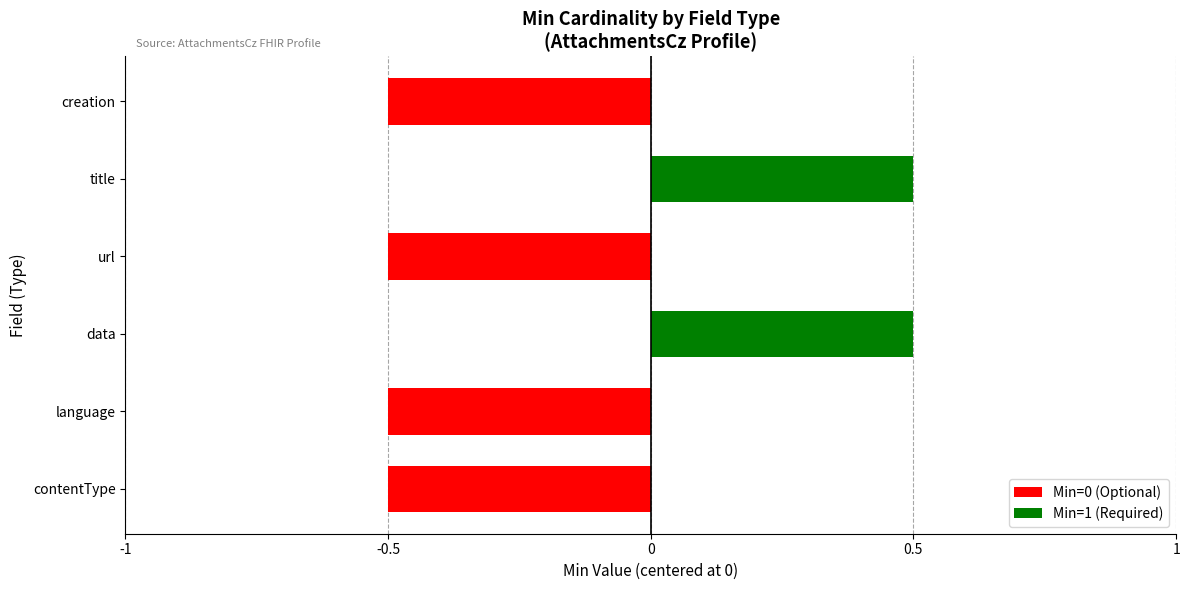

What is the smallest value displayed?

-0.5